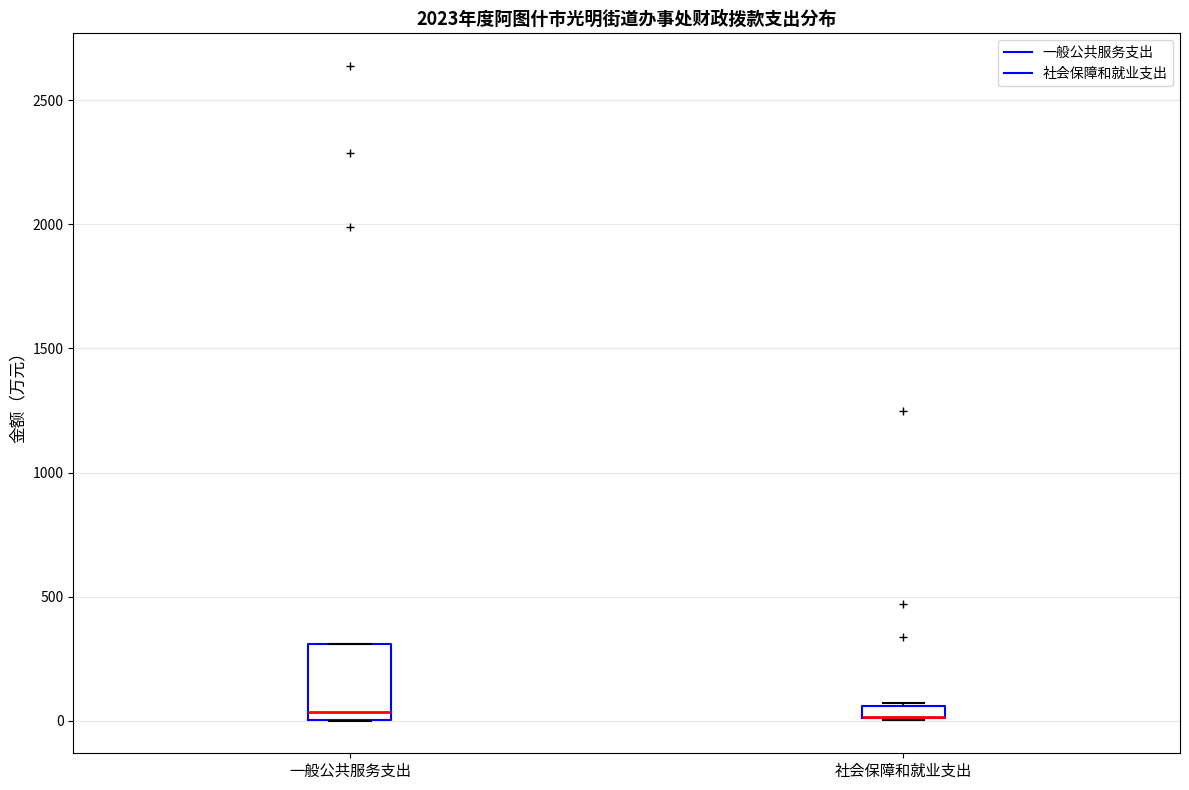

Comparing the boxes themselves (not the whiskers), which one is the tallest?

一般公共服务支出